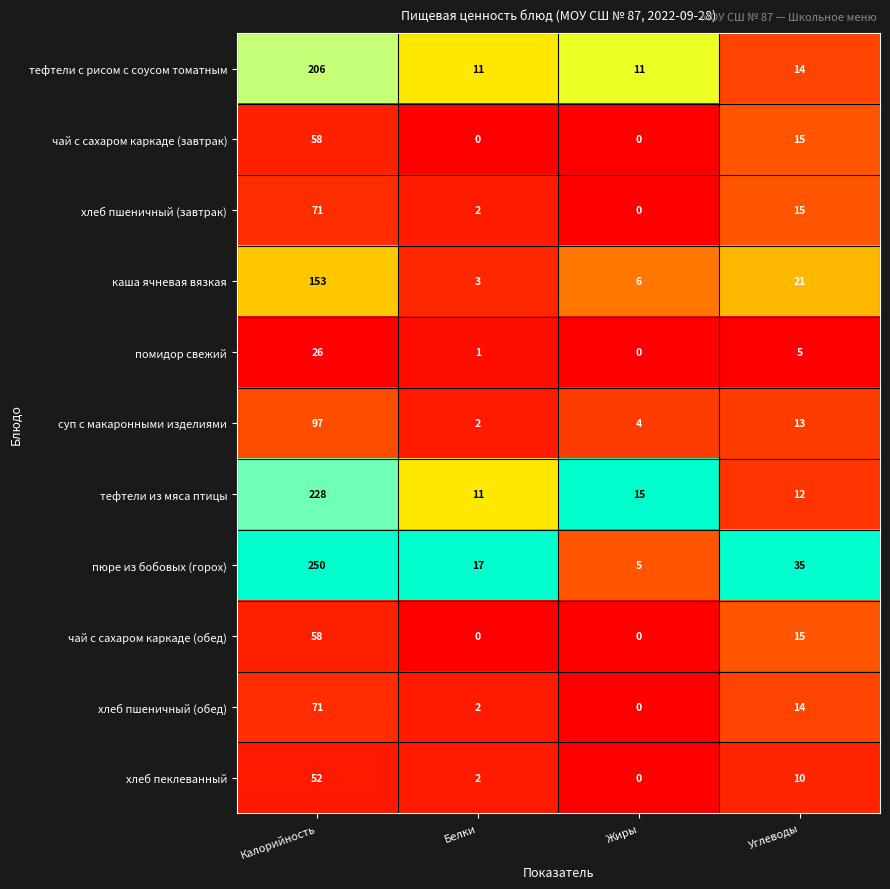

Is it true that тефтели из мяса птицы equals 7 at Белки?

False